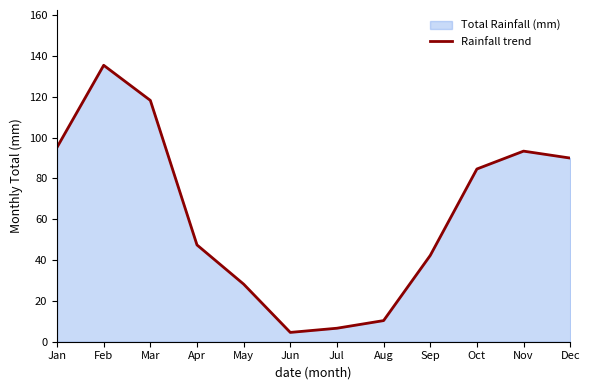

What value does the data have at Sep?

42.3